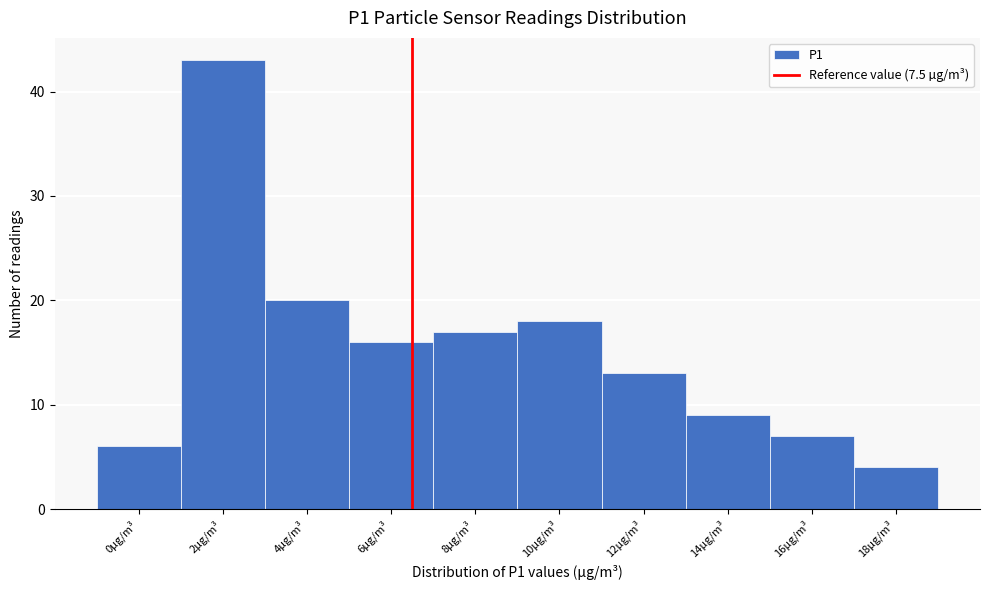

Reading right to left, extract all data points from this chart.

4	7	9	13	18	17	16	20	43	6